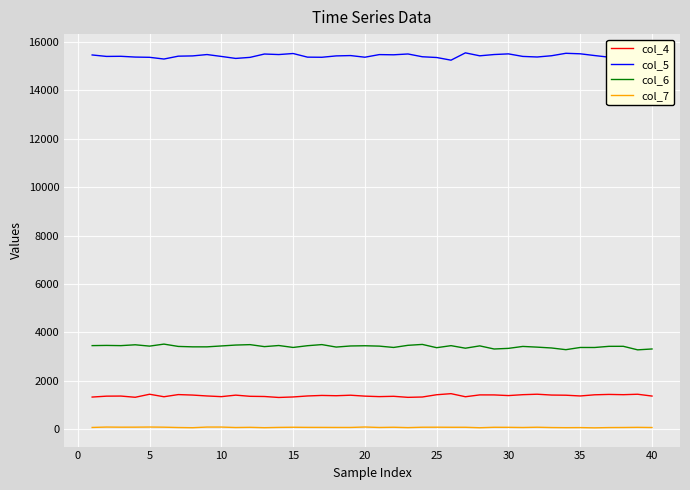

List the series in order of their peak value, highest first.

col_5, col_6, col_4, col_7